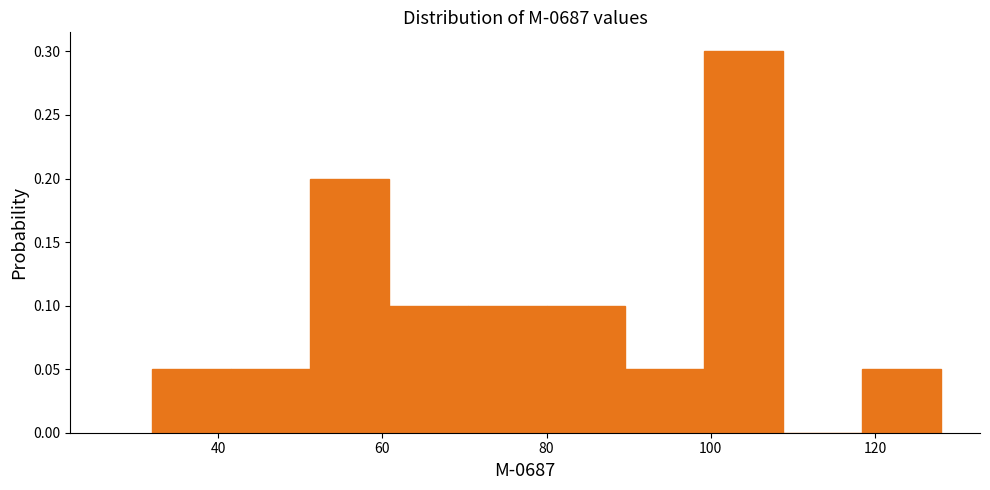

Which range on the x-axis has the tallest bar?

99.2 to 108.8